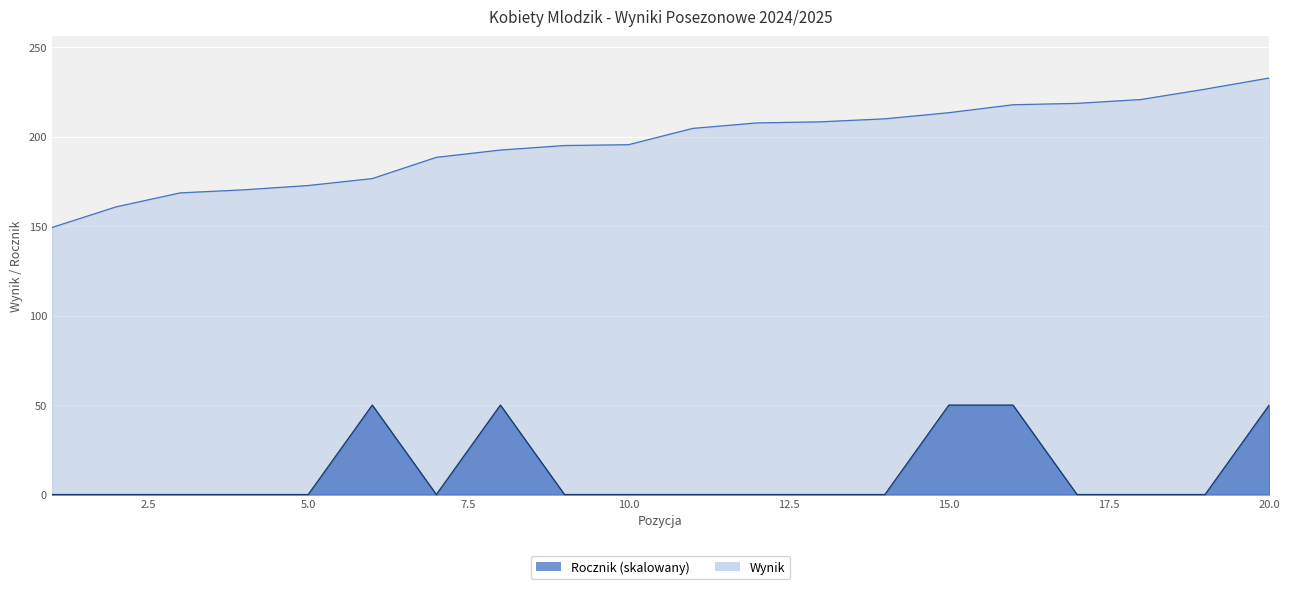

What is the difference between the second highest and second lowest values in the Wynik series?

65.8